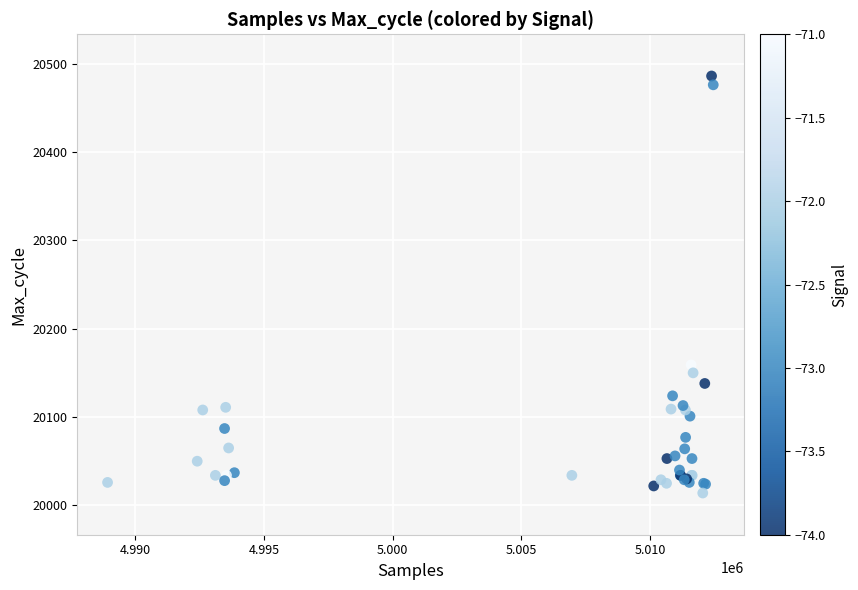

What Y value in the scatter plot is closest to 20250?

20159